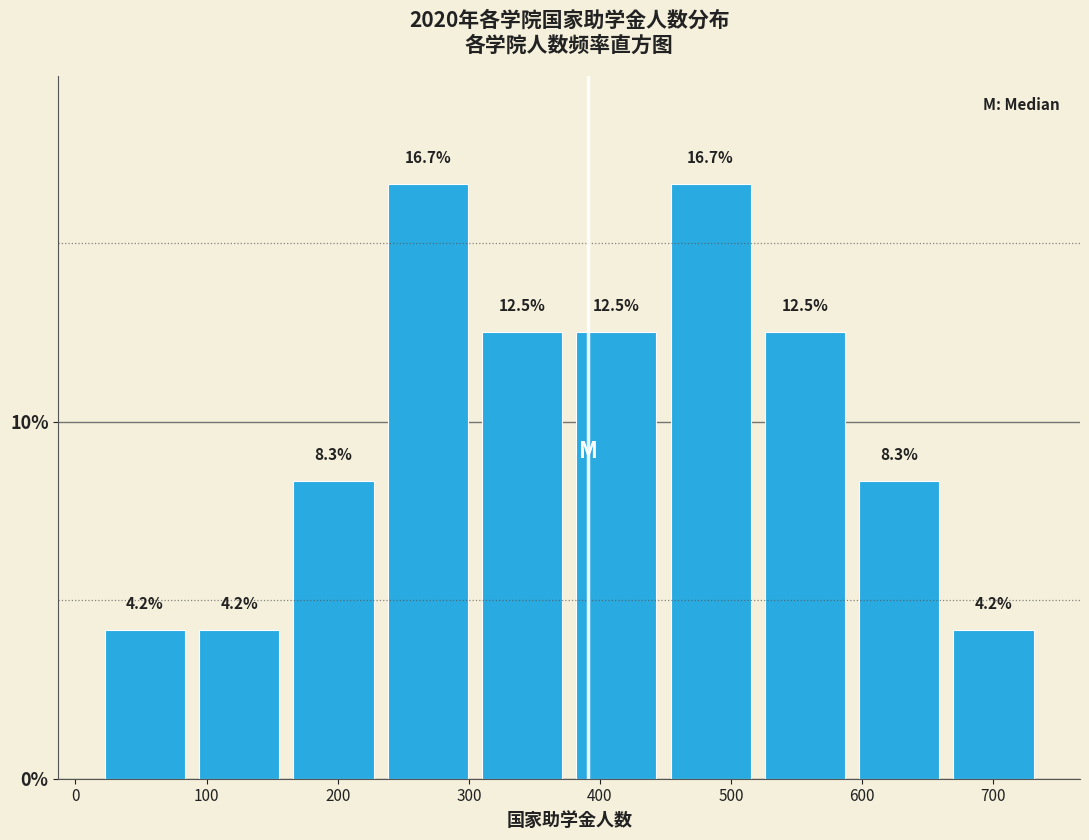

Reading left to right, list every bar in this chart as the range it spans on the x-axis followed by its height. The bar edges are not printed on the chart, so give them approximately, as read against the axis.

20 to 90: 4.2
90 to 160: 4.2
160 to 230: 8.3
230 to 300: 16.7
300 to 380: 12.5
380 to 450: 12.5
450 to 520: 16.7
520 to 590: 12.5
590 to 660: 8.3
660 to 740: 4.2